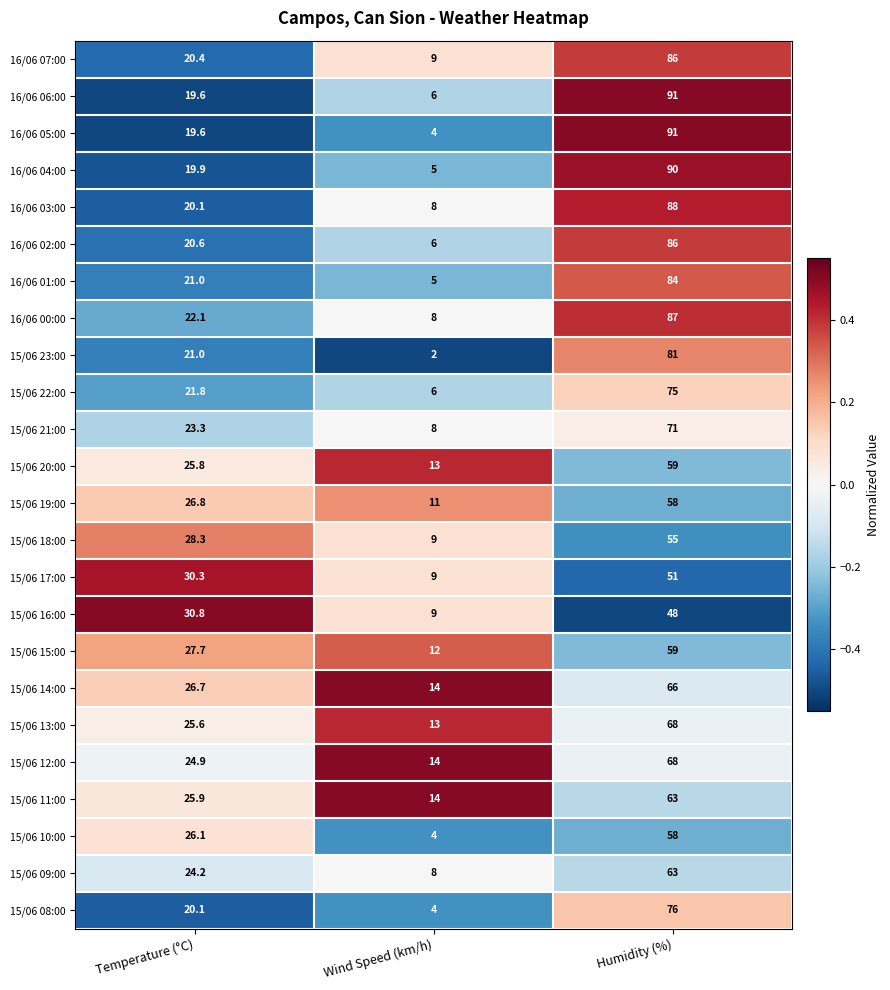

At which category is the sum across all series the highest?

Humidity (%)